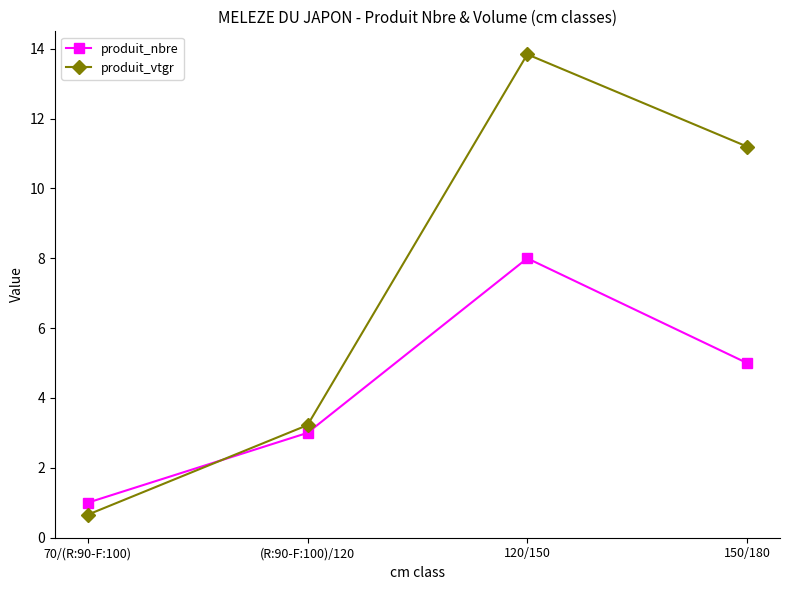

Where does the produit_nbre series first go above 5?

120/150